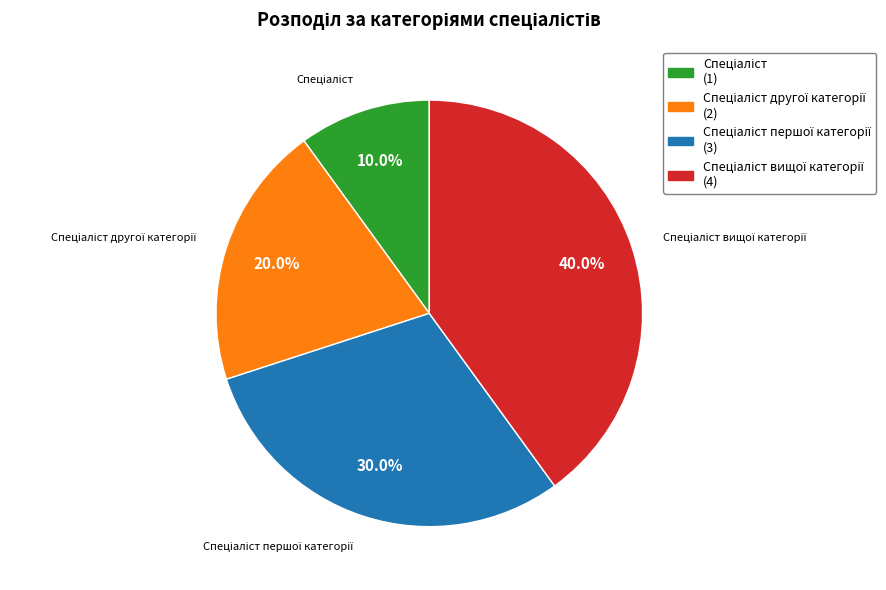

Does any single category account for the majority?

No